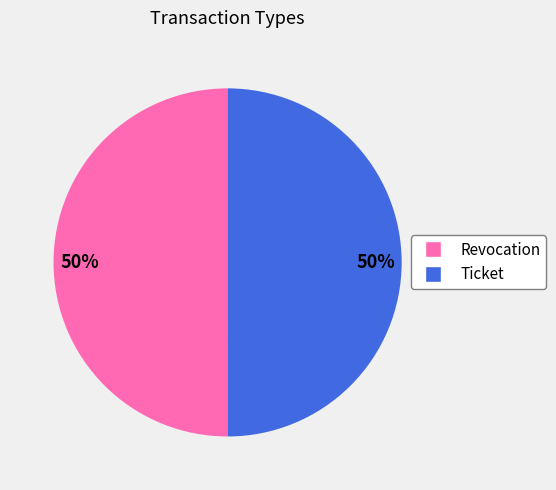

How many slices are in this pie chart?

2